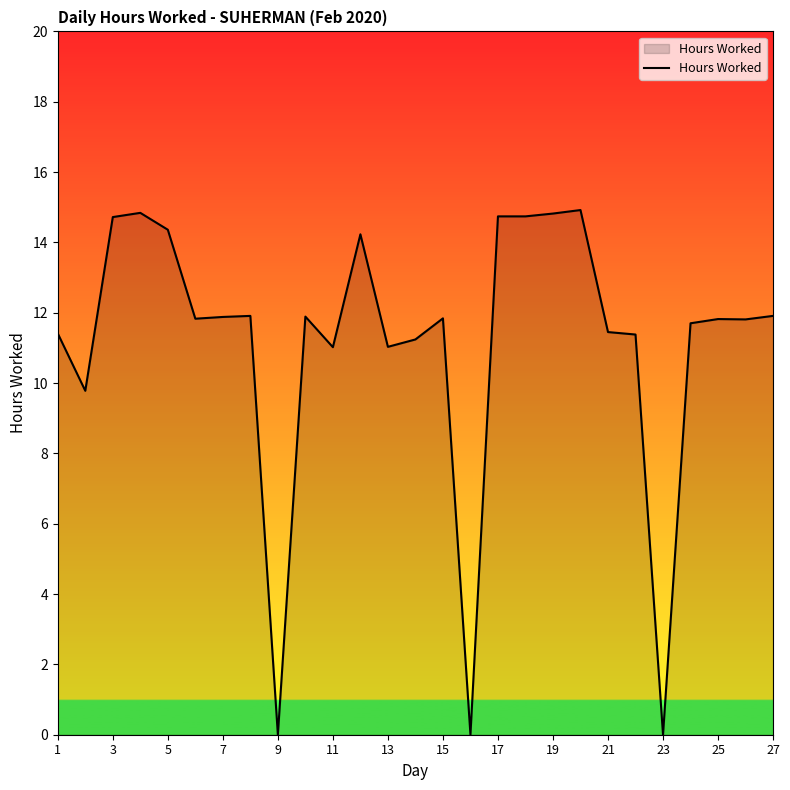

How many lines are shown in the chart?

1